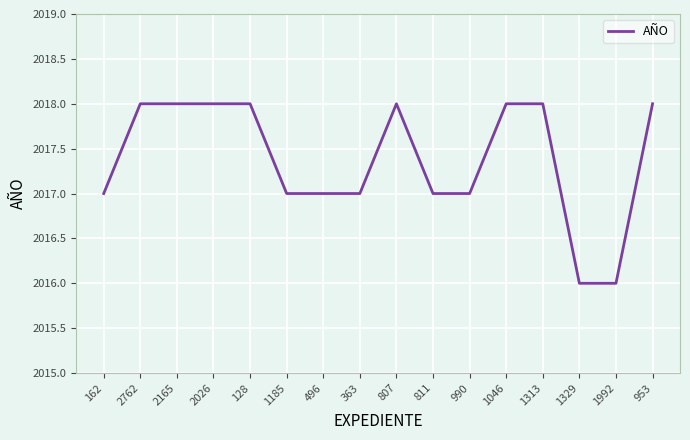

What position from the right is 363?

9